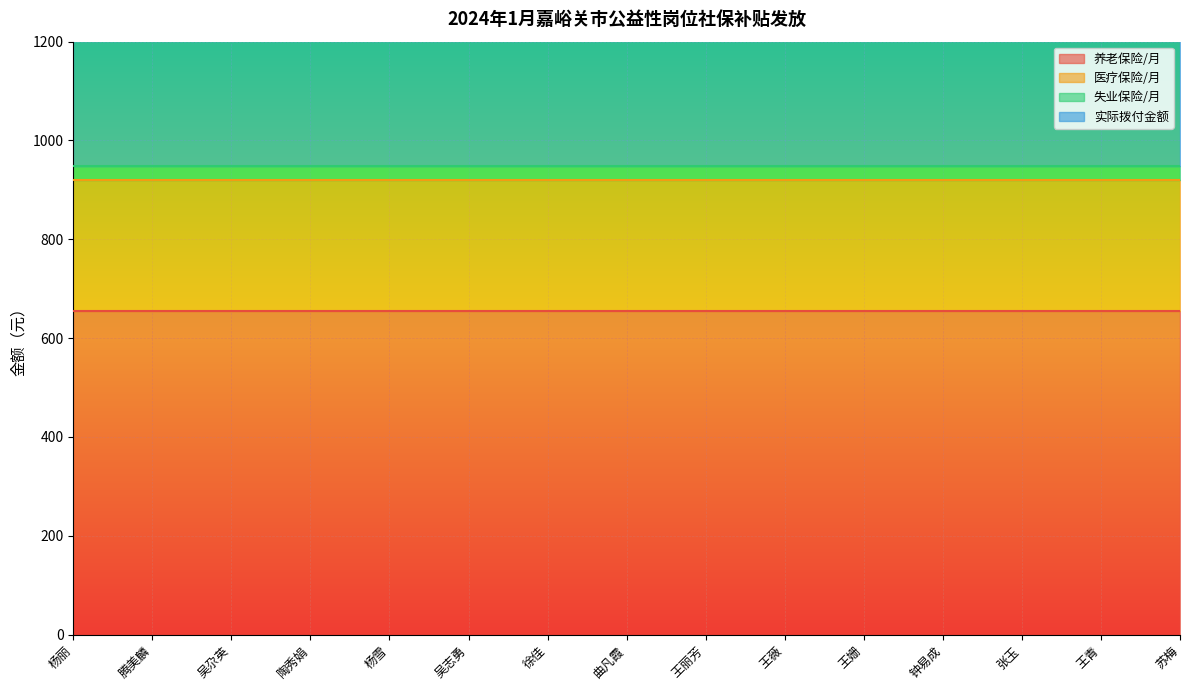

True or false: 养老保险/月 and 医疗保险/月 cross at least once.

False